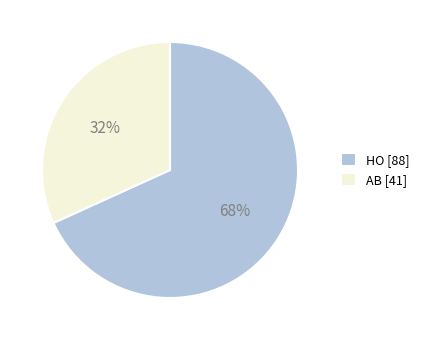

What is the majority slice?

HO